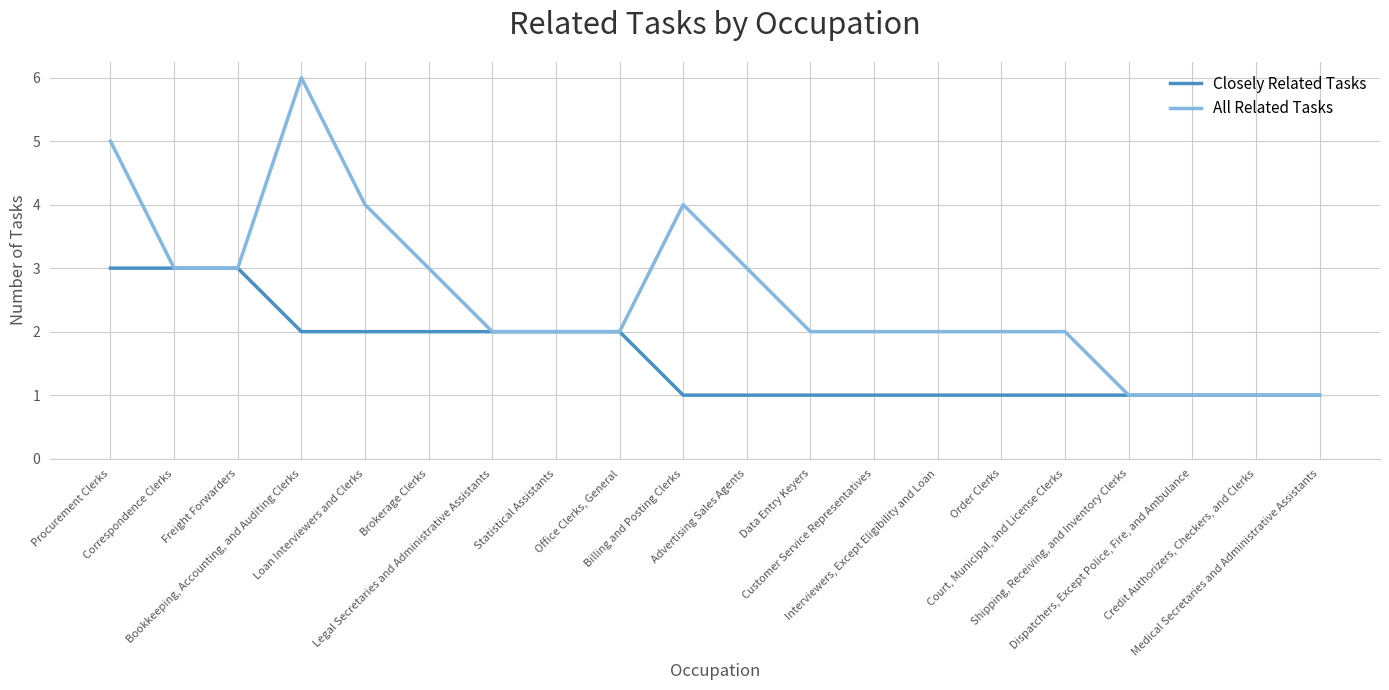

The value of Closely Related Tasks at Loan Interviewers and Clerks is 2. True or false?

True